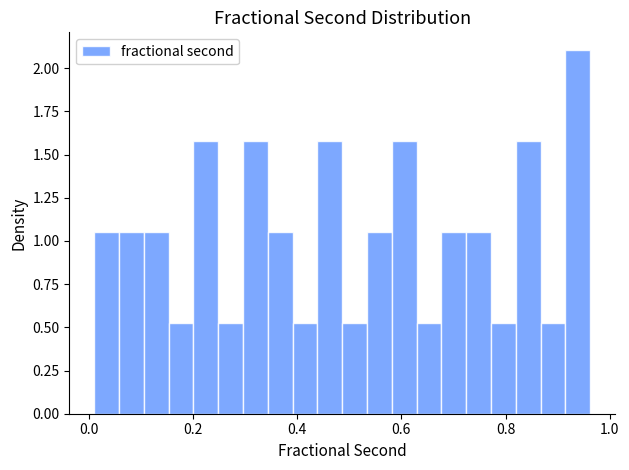

Around what value on the x-axis is the tallest bar? Give the approximate position of its centre, as read against the axis.

0.94